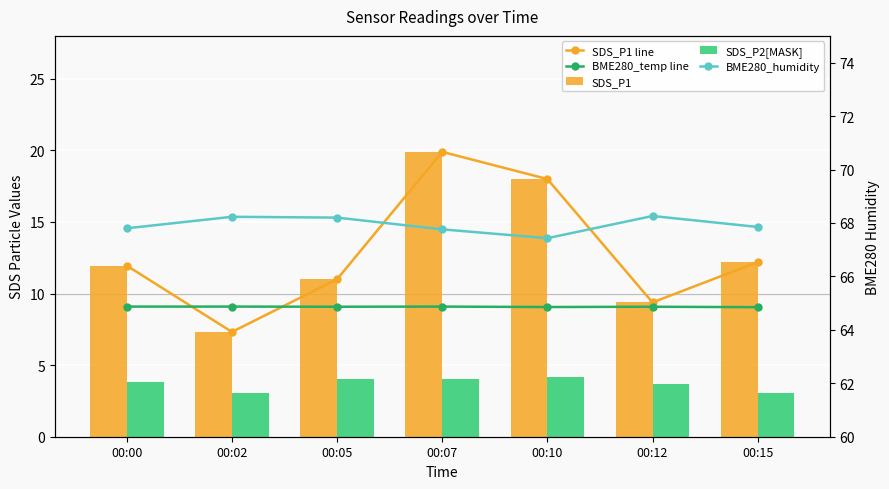

What is the value of the BME280_humidity bar at the 1st from the left?

67.8